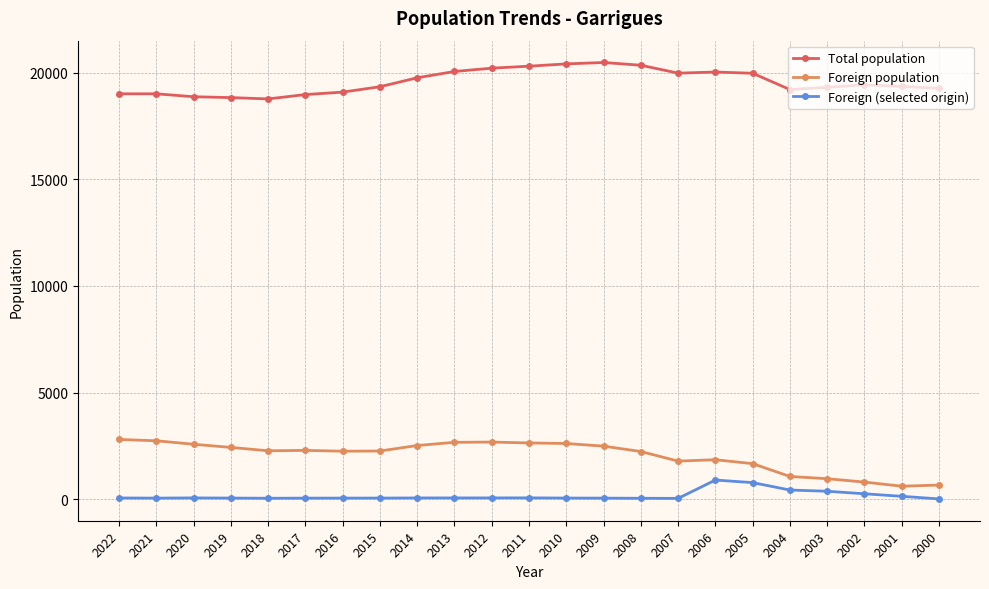

How many distinct data groups are displayed?

3